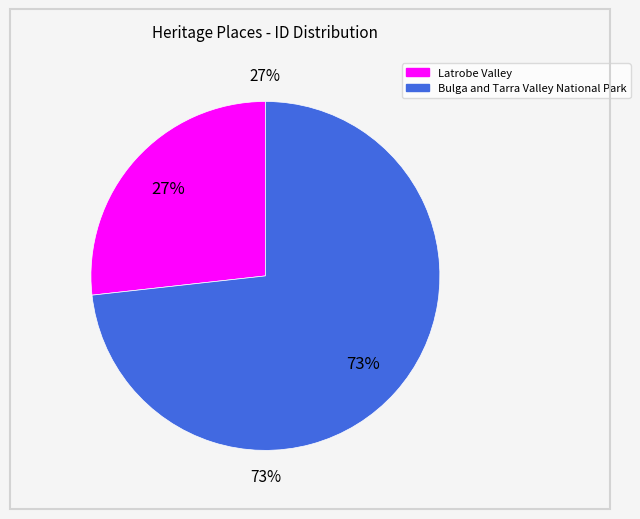

Which slice represents more than half of the pie?

Bulga and Tarra Valley National Park